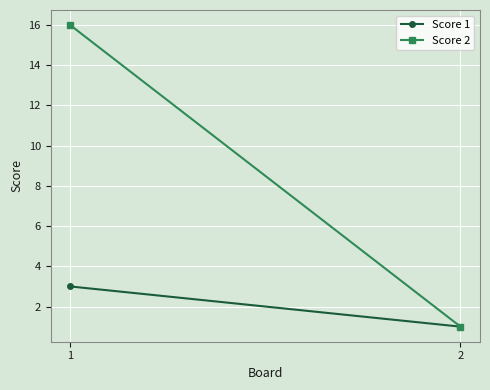

The Score 1 series shows 1 at 2. True or false?

True